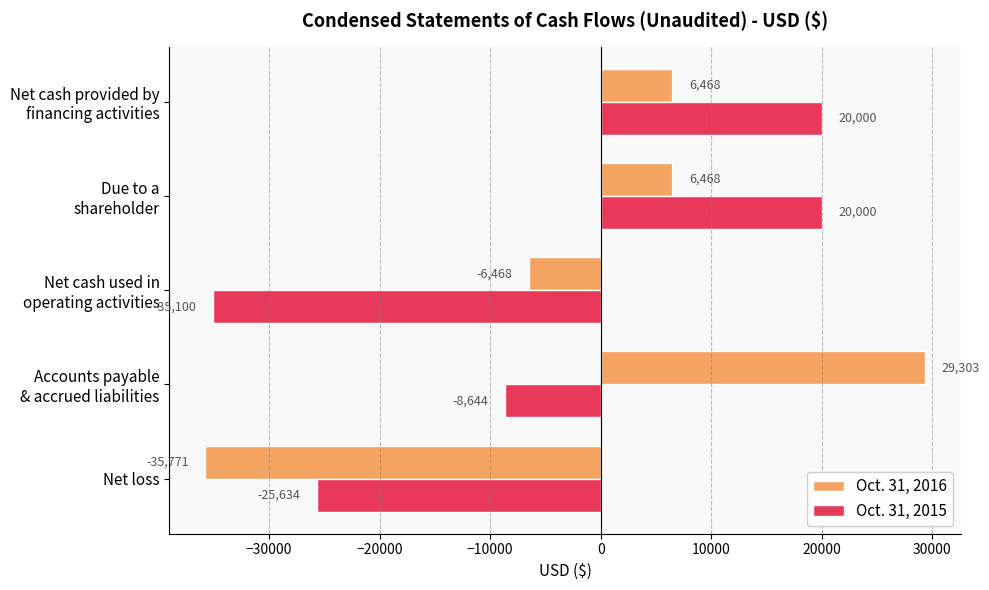

List the series in order of their overall mean, lowest first.

Oct. 31, 2015, Oct. 31, 2016